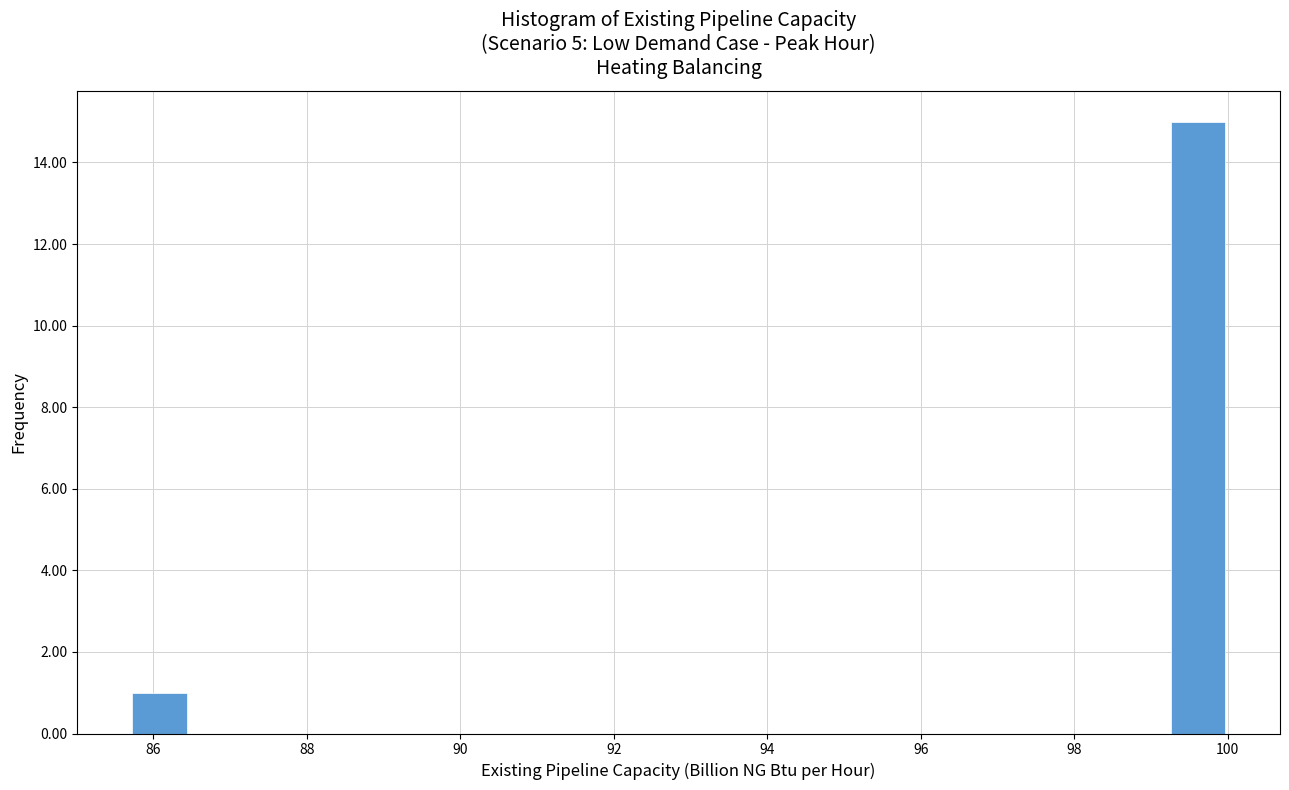

Read against the x-axis, roughly where is the centre of the tallest bar?

99.6